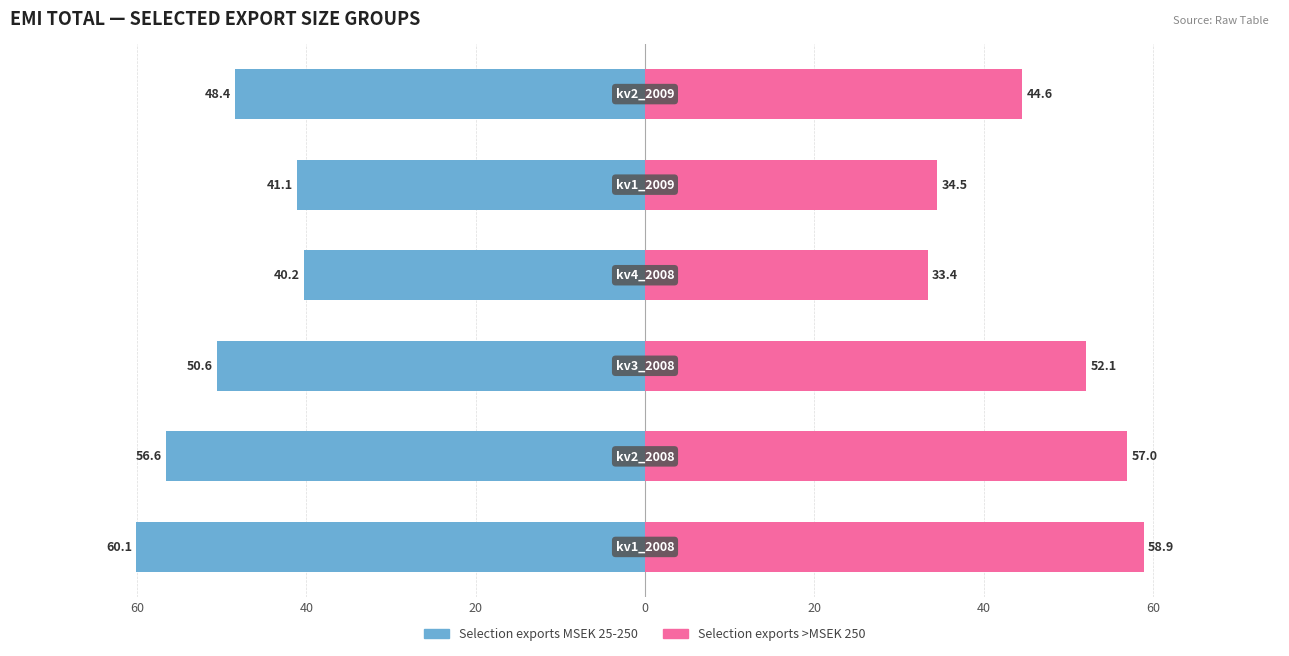

Reading left to right, extract all data points from this chart.

Selection exports MSEK 25-250: -60.1	-56.6	-50.6	-40.2	-41.1	-48.4
Selection exports >MSEK 250: 58.9	57.0	52.1	33.4	34.5	44.6